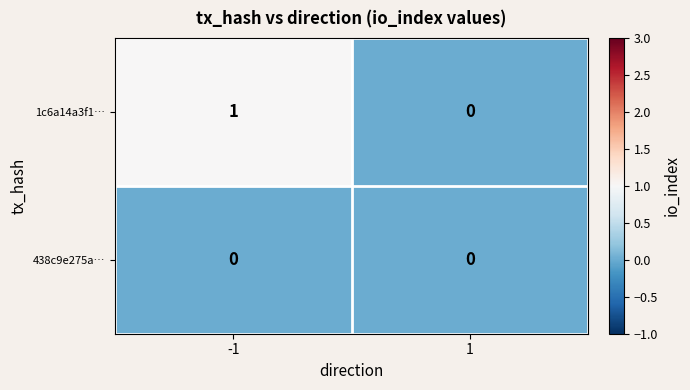

Which series has the largest total across all categories?

1c6a14a3f1…